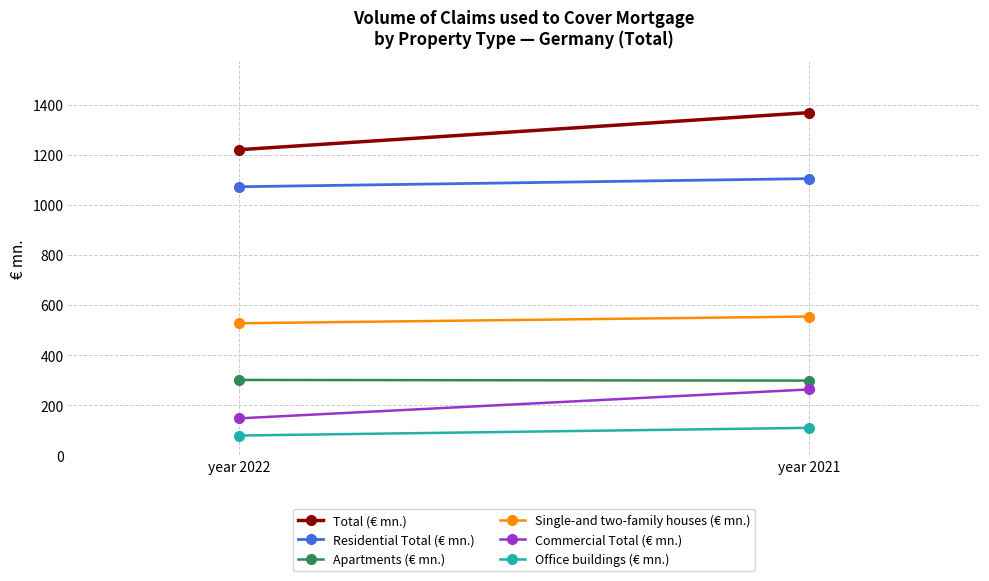

Reading left to right, extract all data points from this chart.

Total (€ mn.): 1220.0	1367.8
Residential Total (€ mn.): 1072.1	1104.5
Apartments (€ mn.): 301.2	298.5
Single-and two-family houses (€ mn.): 527.3	554.2
Commercial Total (€ mn.): 147.9	263.3
Office buildings (€ mn.): 79.3	110.0